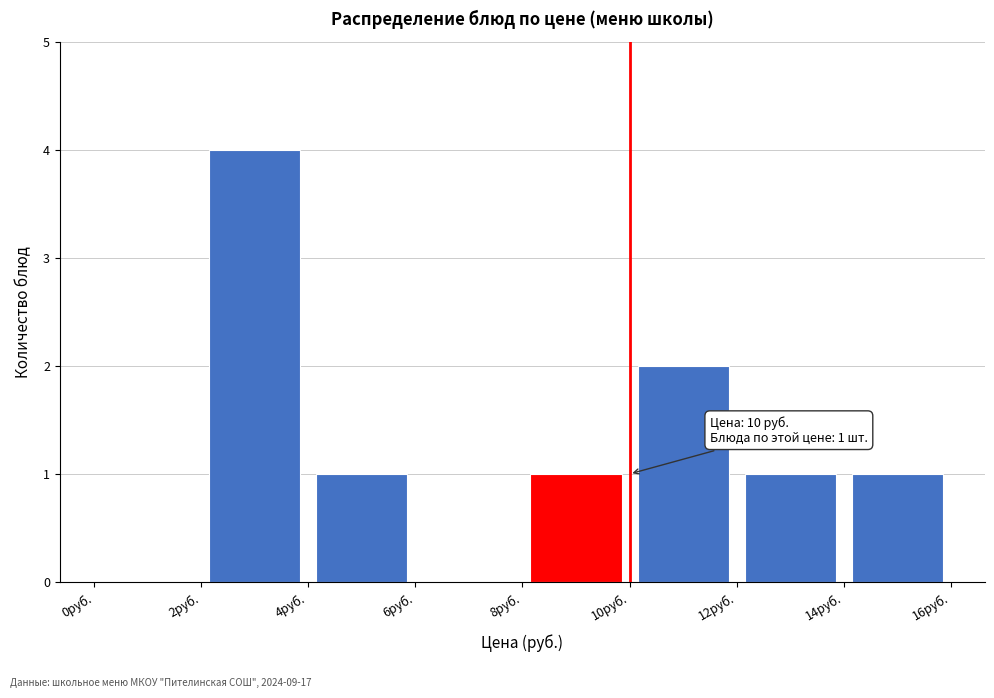

Over which range of the x-axis is the bar tallest?

2 to 4